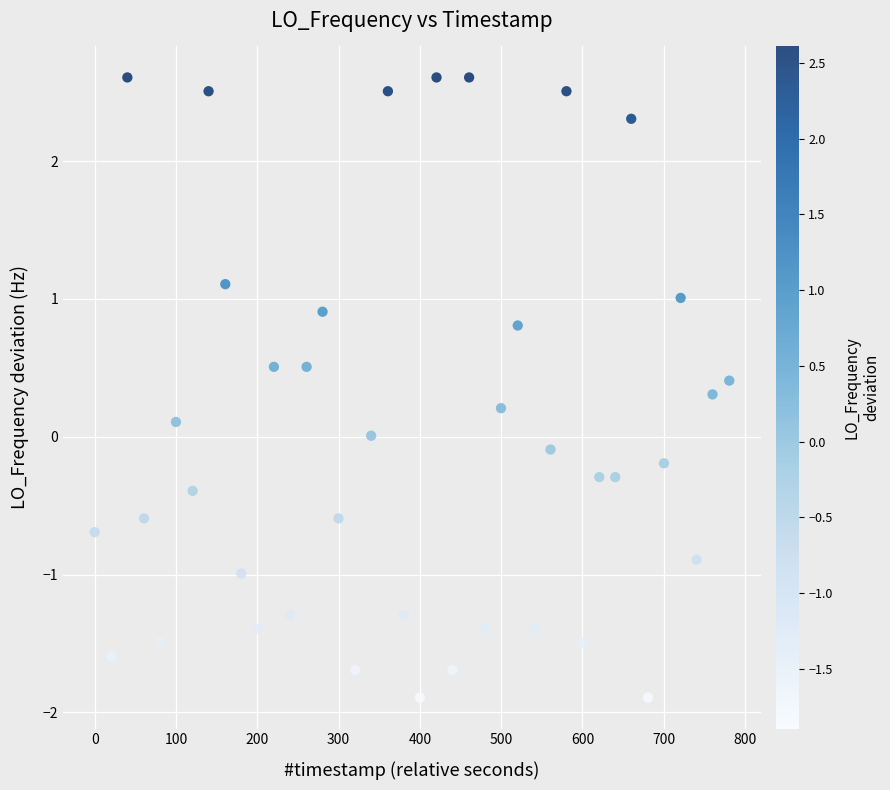

What is the range of Y values (max minus min)?

4.5